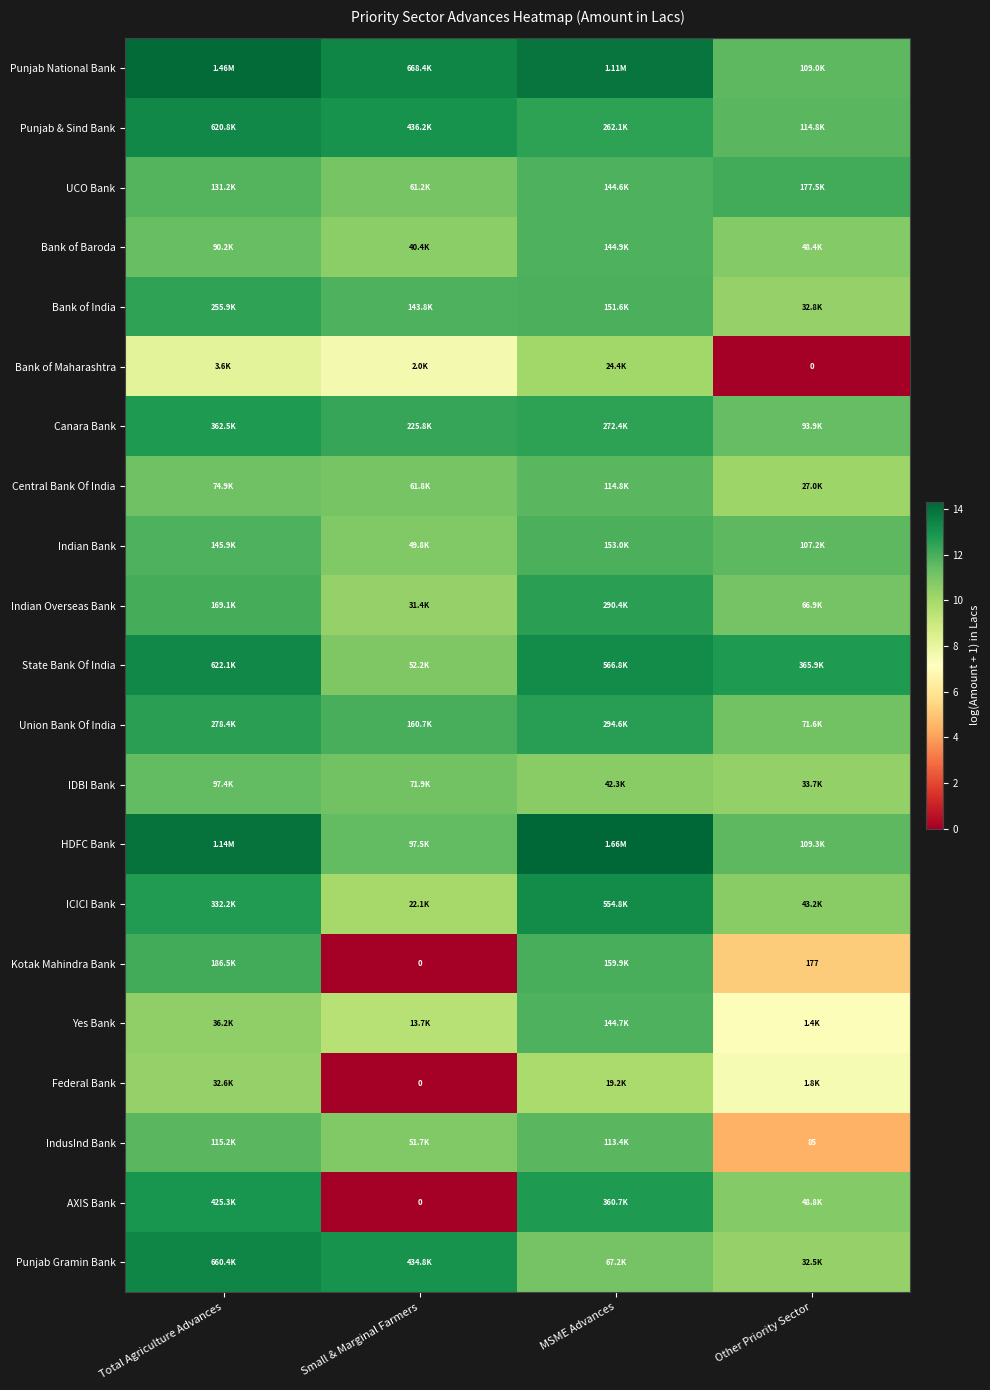

The value of AXIS Bank at Total Agriculture Advances is 4.5. True or false?

False